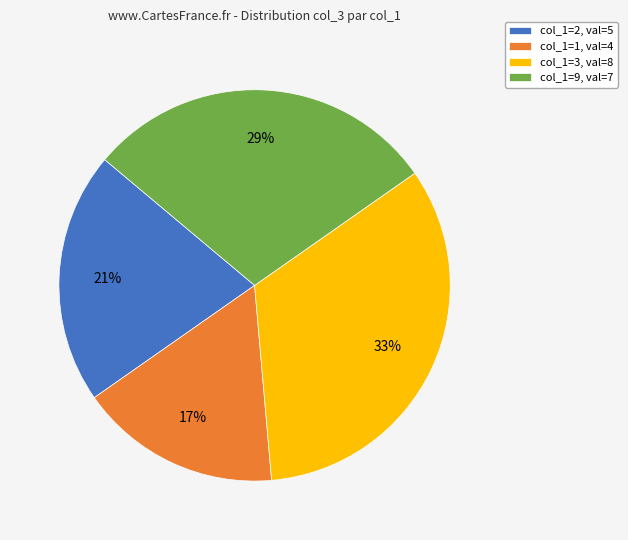

Which slice is the smallest?

col_1=1, val=4